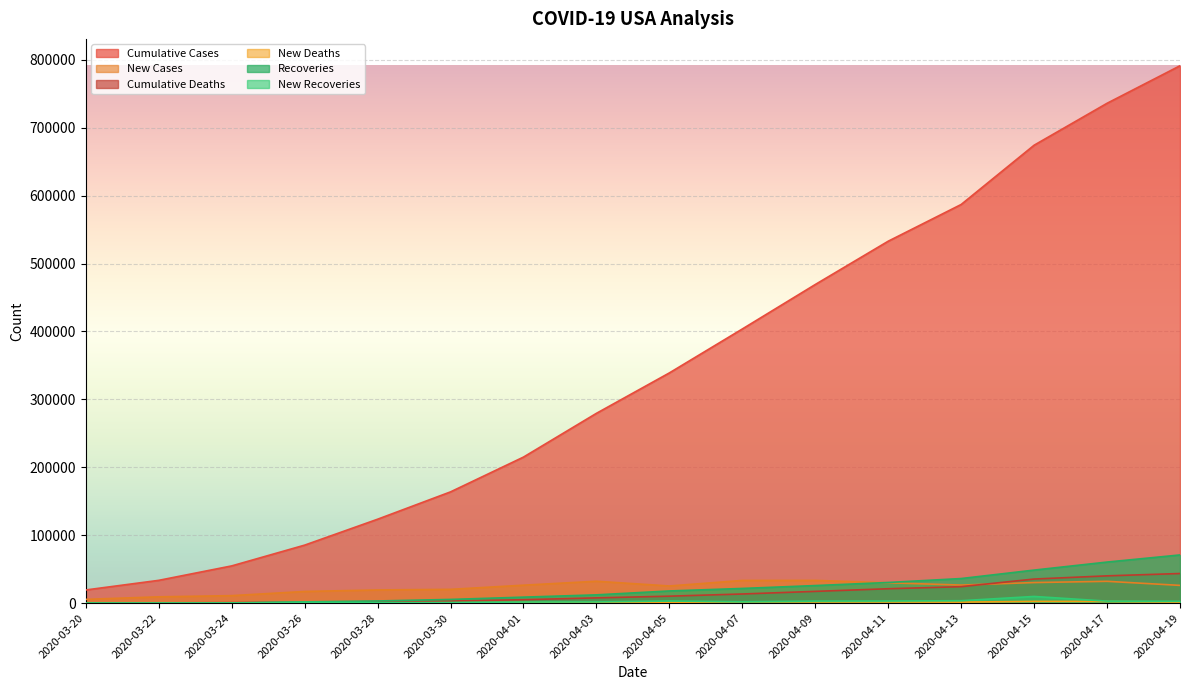

Reading left to right, what are all the values shown in this chart?

Cumulative Cases: 2020-03-20=19436	2020-03-22=33599	2020-03-24=54856	2020-03-26=85435	2020-03-28=123578	2020-03-30=163844	2020-04-01=215059	2020-04-03=279471	2020-04-05=338983	2020-04-07=403653	2020-04-09=469124	2020-04-11=532879	2020-04-13=586941	2020-04-15=674194	2020-04-17=735926	2020-04-19=791166
New Cases: 2020-03-20=5594	2020-03-22=9339	2020-03-24=11089	2020-03-26=17224	2020-03-28=19452	2020-03-30=20353	2020-04-01=26473	2020-04-03=32284	2020-04-05=25316	2020-04-07=33460	2020-04-09=33536	2020-04-11=30003	2020-04-13=26641	2020-04-15=30342	2020-04-17=32165	2020-04-19=26183
Cumulative Deaths: 2020-03-20=255	2020-03-22=414	2020-03-24=780	2020-03-26=1295	2020-03-28=2220	2020-03-30=3141	2020-04-01=5102	2020-04-03=7795	2020-04-05=10290	2020-04-07=13515	2020-04-09=17365	2020-04-11=21230	2020-04-13=24293	2020-04-15=35513	2020-04-17=40217	2020-04-19=43654
New Deaths: 2020-03-20=52	2020-03-22=113	2020-03-24=225	2020-03-26=268	2020-03-28=525	2020-03-30=558	2020-04-01=1049	2020-04-03=1045	2020-04-05=1165	2020-04-07=1970	2020-04-09=1900	2020-04-11=1830	2020-04-13=1535	2020-04-15=2618	2020-04-17=2528	2020-04-19=1570
Recoveries: 2020-03-20=255	2020-03-22=178	2020-03-24=378	2020-03-26=1868	2020-03-28=3231	2020-03-30=5506	2020-04-01=8878	2020-04-03=12238	2020-04-05=17977	2020-04-07=21674	2020-04-09=25928	2020-04-11=30453	2020-04-13=36254	2020-04-15=48701	2020-04-17=60510	2020-04-19=71003
New Recoveries: 2020-03-20=0	2020-03-22=2	2020-03-24=83	2020-03-26=1474	2020-03-28=709	2020-03-30=947	2020-04-01=1627	2020-04-03=1835	2020-04-05=3152	2020-04-07=2003	2020-04-09=3037	2020-04-11=3139	2020-04-13=3620	2020-04-15=9881	2020-04-17=3002	2020-04-19=2734